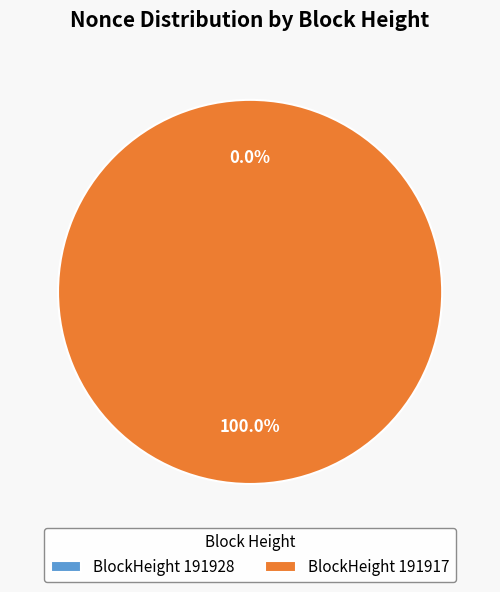

To the nearest percent, what is the difference between the 191917 and 191928 slice percentages?

100%